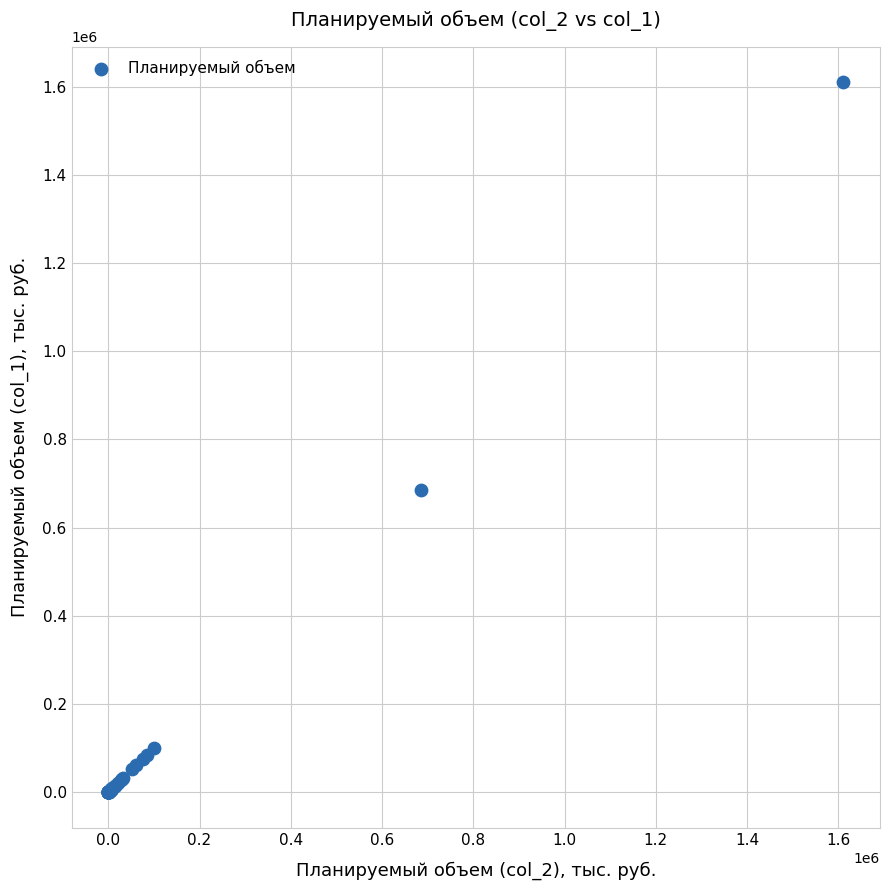

What Y value in the scatter plot is closest to 805367?

685933.6